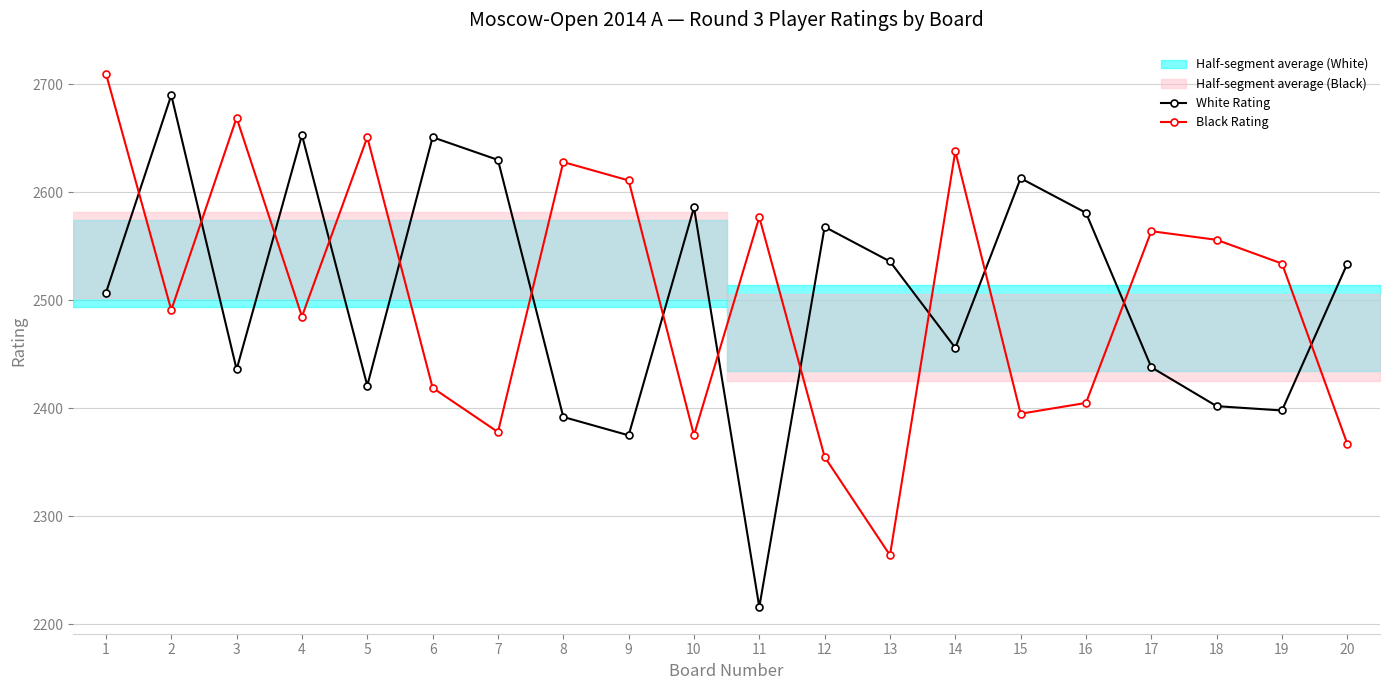

Is the value of White Rating at 18 greater than the value of Black Rating at 3?

No